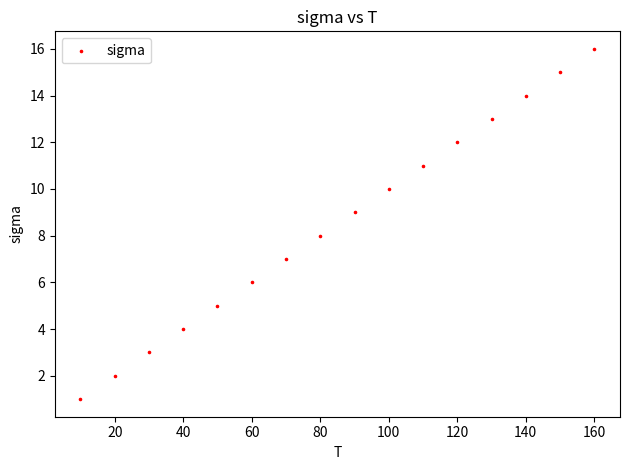

What is the range of X values (max minus min)?

150